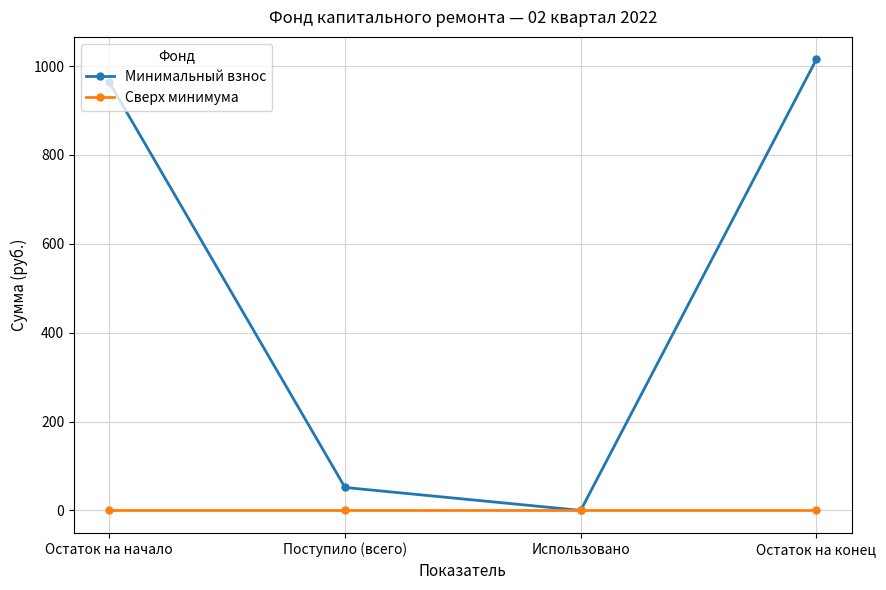

The Сверх минимума series shows 0.0 at Остаток на конец. True or false?

True